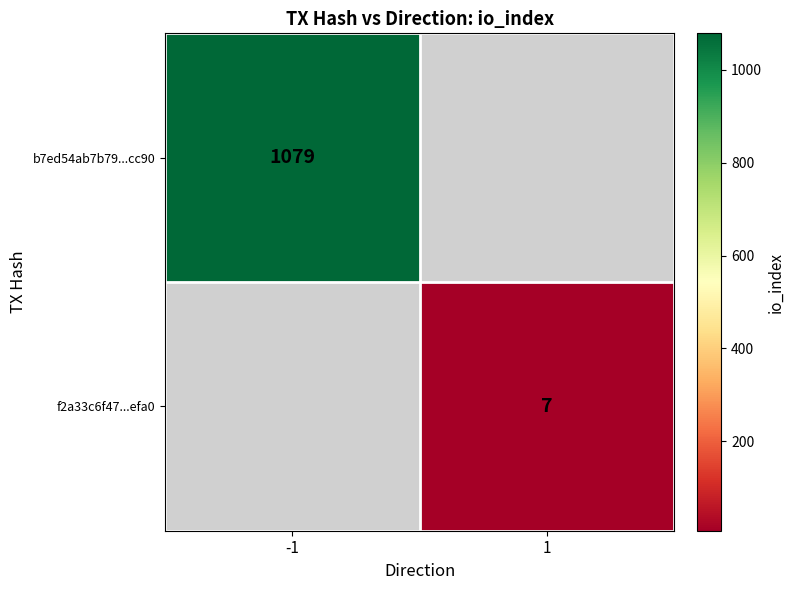

True or false: f2a33c6f47...efa0 has a value of 10 at 1.

False